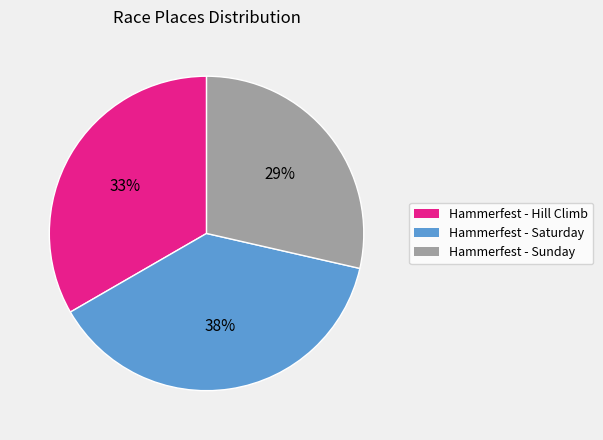

To the nearest percent, what percentage of the pie is Hammerfest - Saturday?

38%